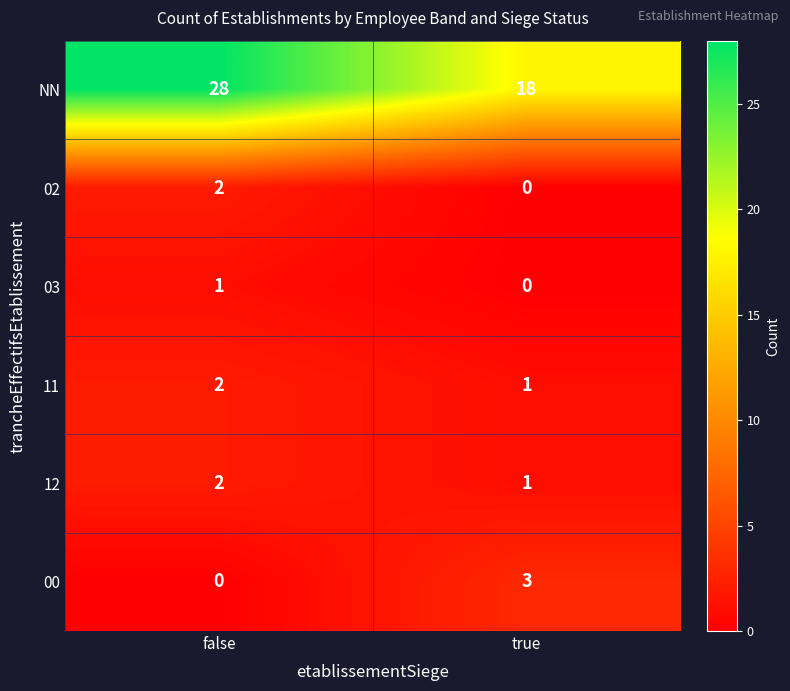

List the labels in order of 00 value, smallest first.

false, true